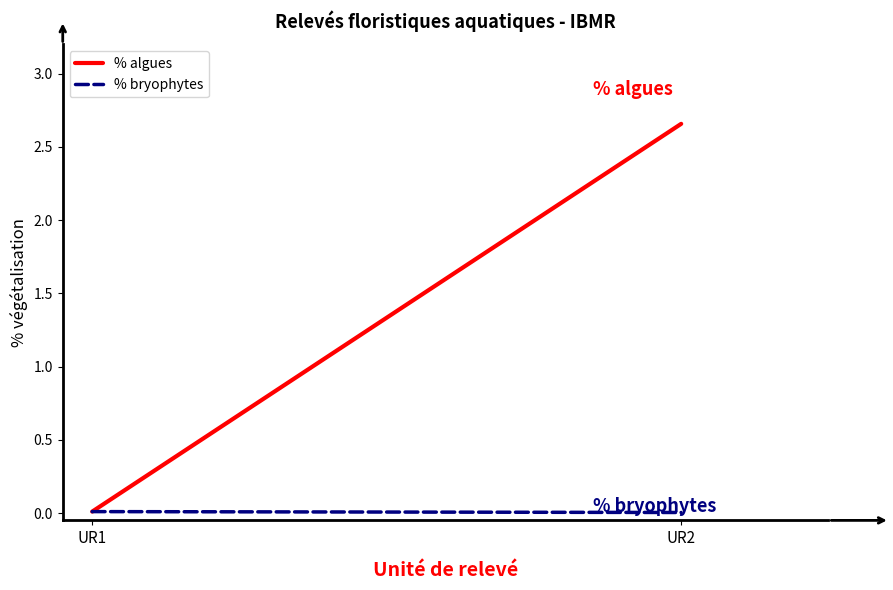

Reading right to left, list all the values displayed in this chart.

% algues: UR2=2.7	UR1=0.0
% bryophytes: UR2=0.0	UR1=0.0